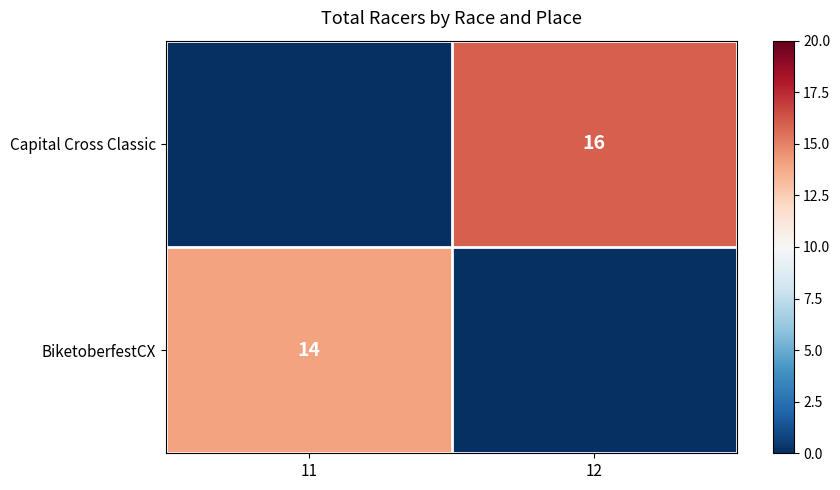

Is the value of BiketoberfestCX at 11 greater than the value of Capital Cross Classic at 12?

No